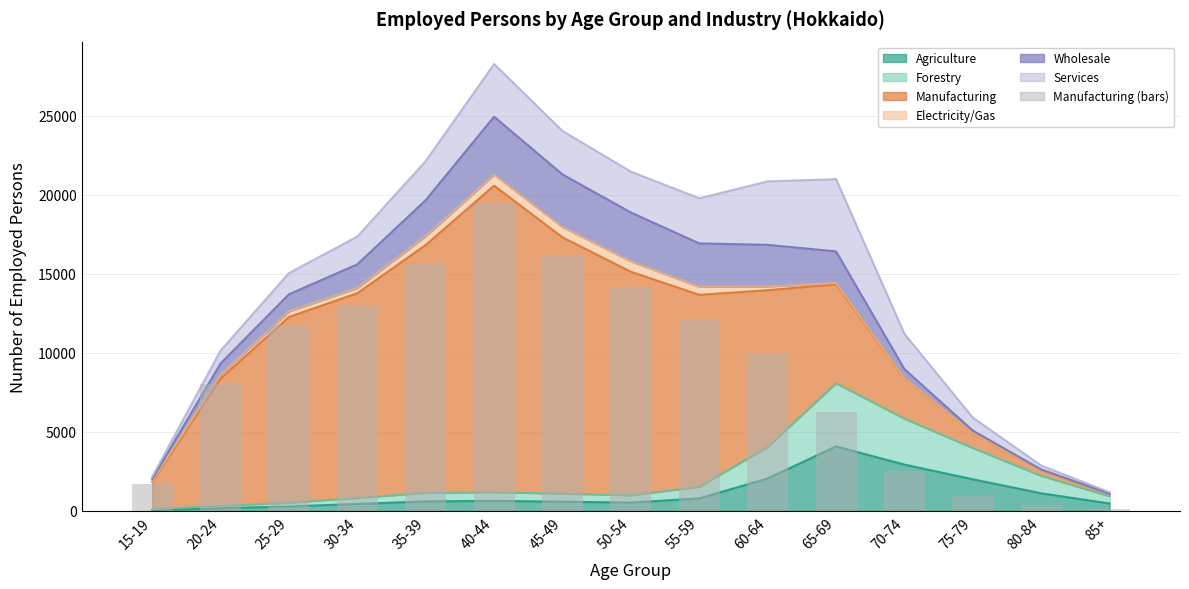

Rank the categories by value from lowest to highest.

85+, 80-84, 75-79, 15-19, 70-74, 65-69, 20-24, 60-64, 25-29, 55-59, 30-34, 50-54, 35-39, 45-49, 40-44